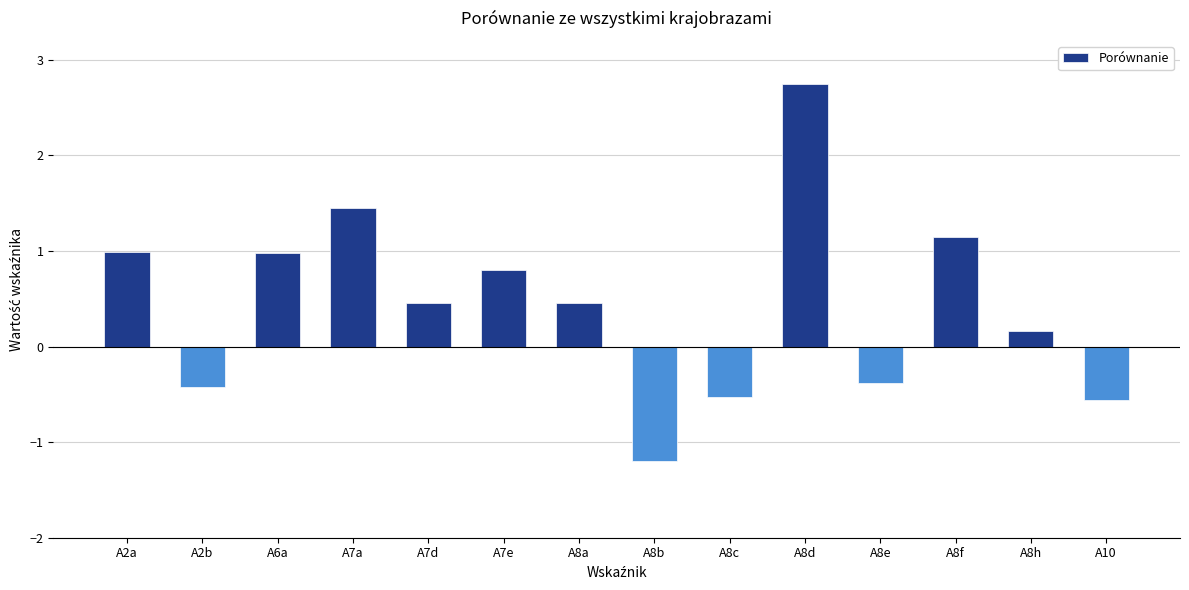

What is the difference between the maximum and minimum values?

3.9